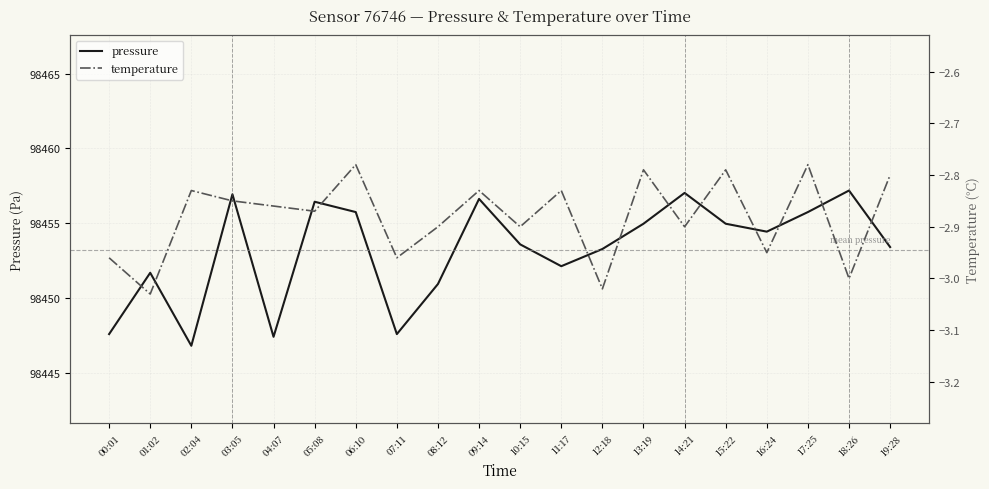

Reading left to right, transcribe all the data shown in this chart.

pressure: 98447.6	98451.7	98446.8	98456.9	98447.4	98456.4	98455.8	98447.6	98450.9	98456.6	98453.6	98452.1	98453.3	98455.0	98457.0	98455.0	98454.4	98455.8	98457.2	98453.4
temperature: -3.0	-3.0	-2.8	-2.9	-2.9	-2.9	-2.8	-3.0	-2.9	-2.8	-2.9	-2.8	-3.0	-2.8	-2.9	-2.8	-3.0	-2.8	-3.0	-2.8